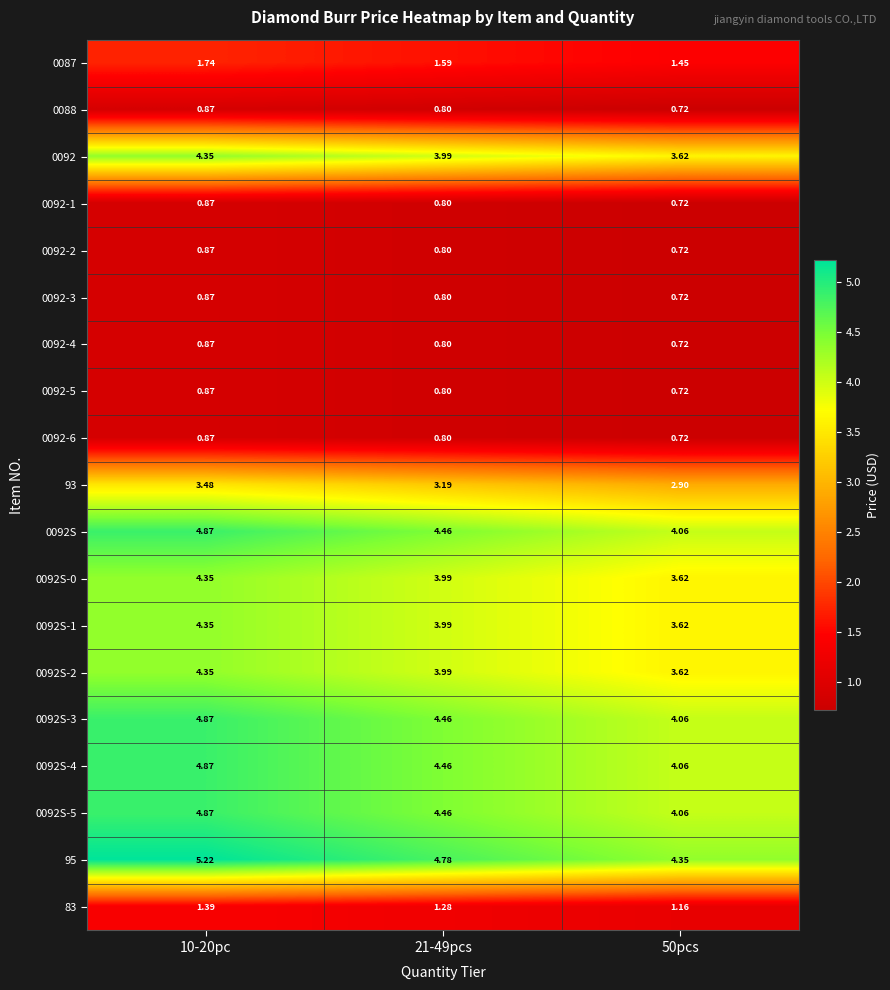

Which label corresponds to the smallest value in the chart?

50pcs